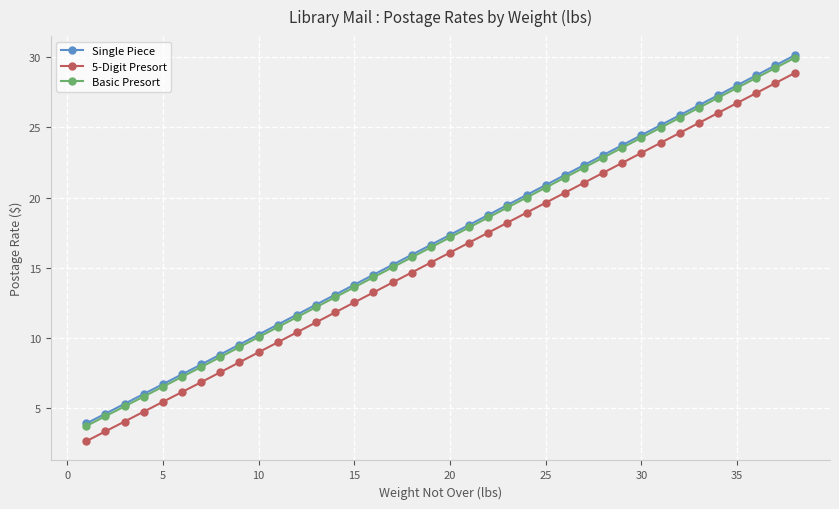

True or false: Single Piece and 5-Digit Presort cross at least once.

False